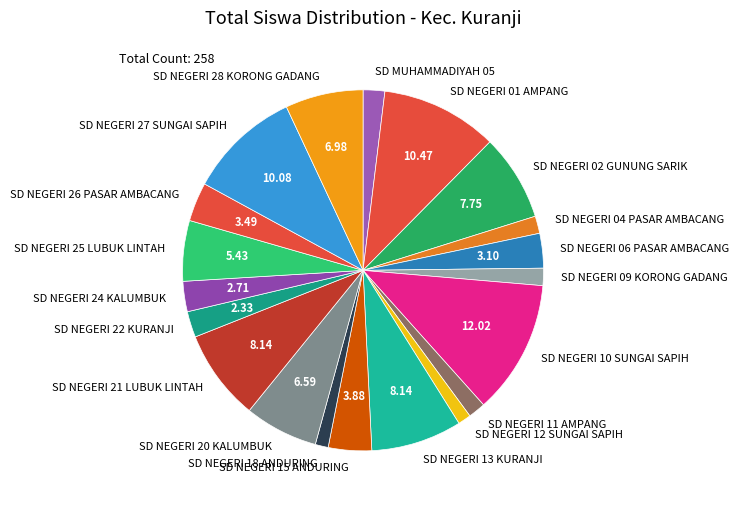

Approximately how many times larger is the value at SD NEGERI 18 ANDURING compared to SD NEGERI 21 LUBUK LINTAH?

0.1